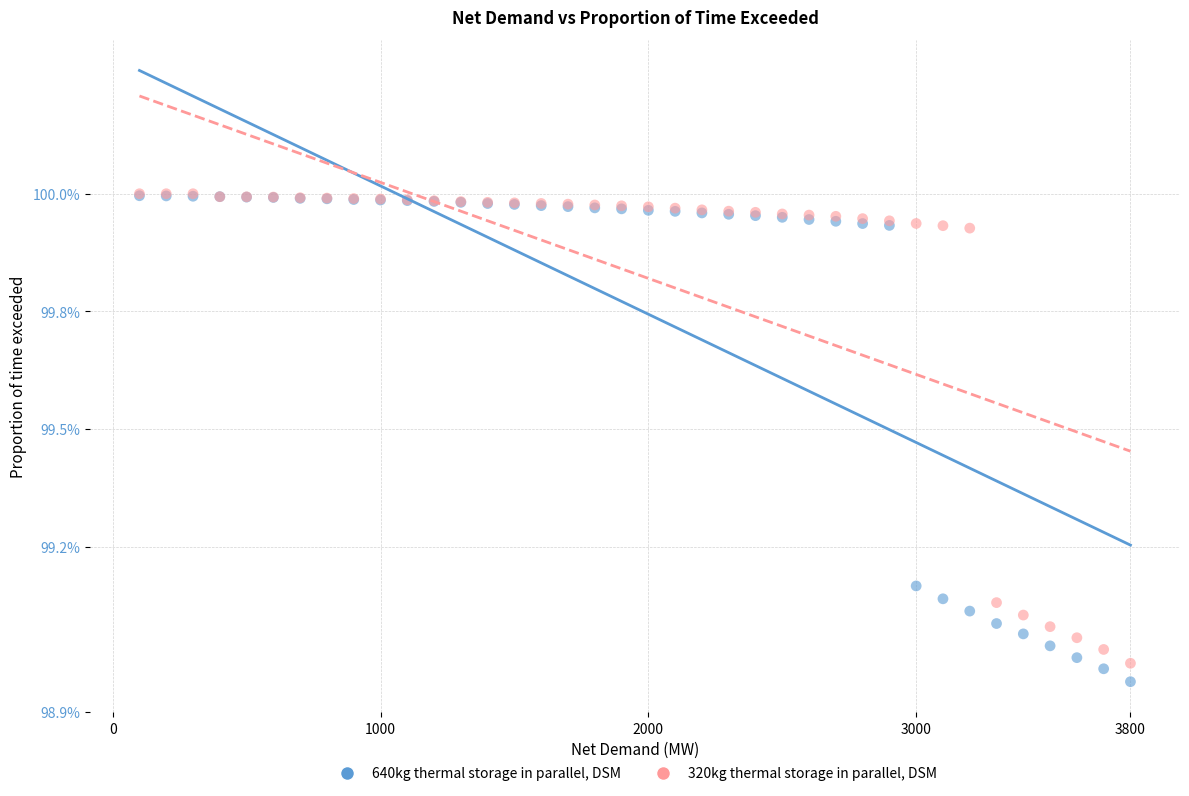

Which series contains the lowest Y value?

640kg thermal storage in parallel, DSM